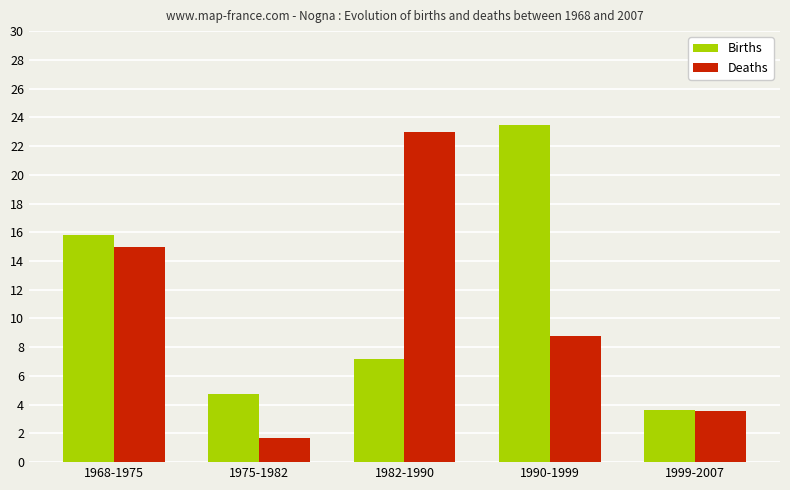

Reading left to right, extract all data points from this chart.

Births: 1968-1975=15.8	1975-1982=4.7	1982-1990=7.1	1990-1999=23.4	1999-2007=3.6
Deaths: 1968-1975=15.0	1975-1982=1.7	1982-1990=23.0	1990-1999=8.8	1999-2007=3.6